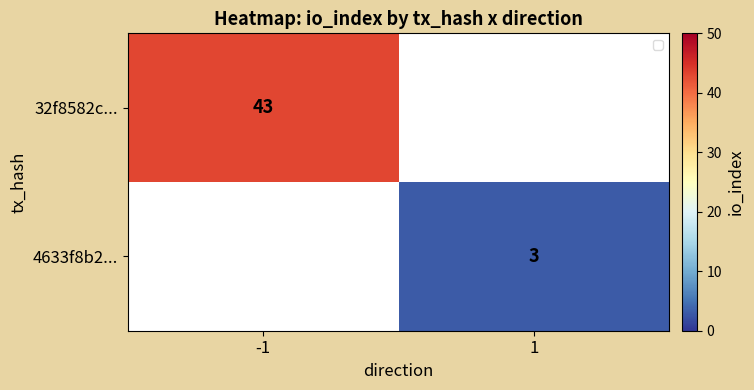

What is the smallest value displayed?

3.0